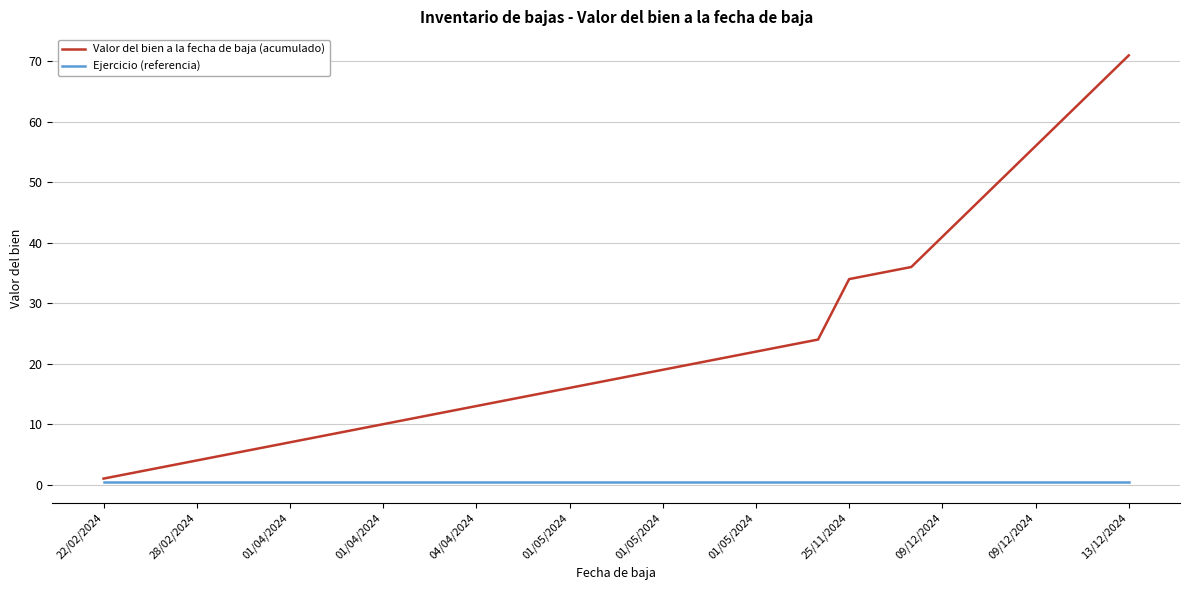

What is the maximum value for Valor del bien a la fecha de baja (acumulado)?

71.0